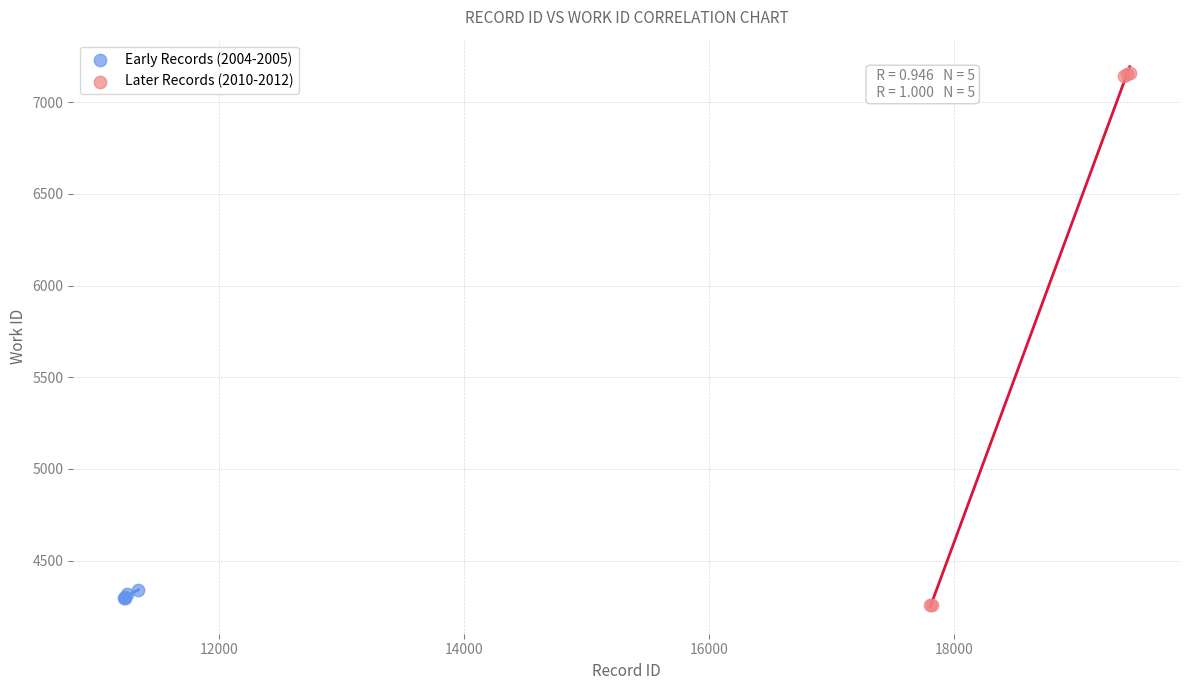

Which series has the widest spread of Y values?

Later Records (2010-2012)